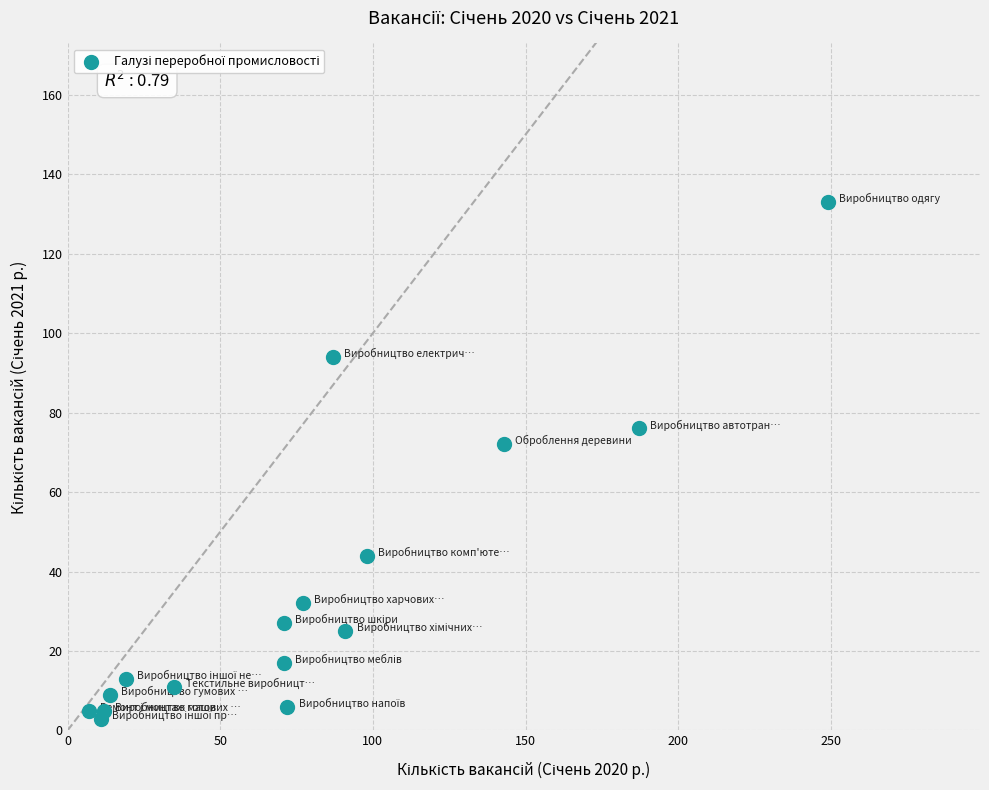

What is the range of X values (max minus min)?

242